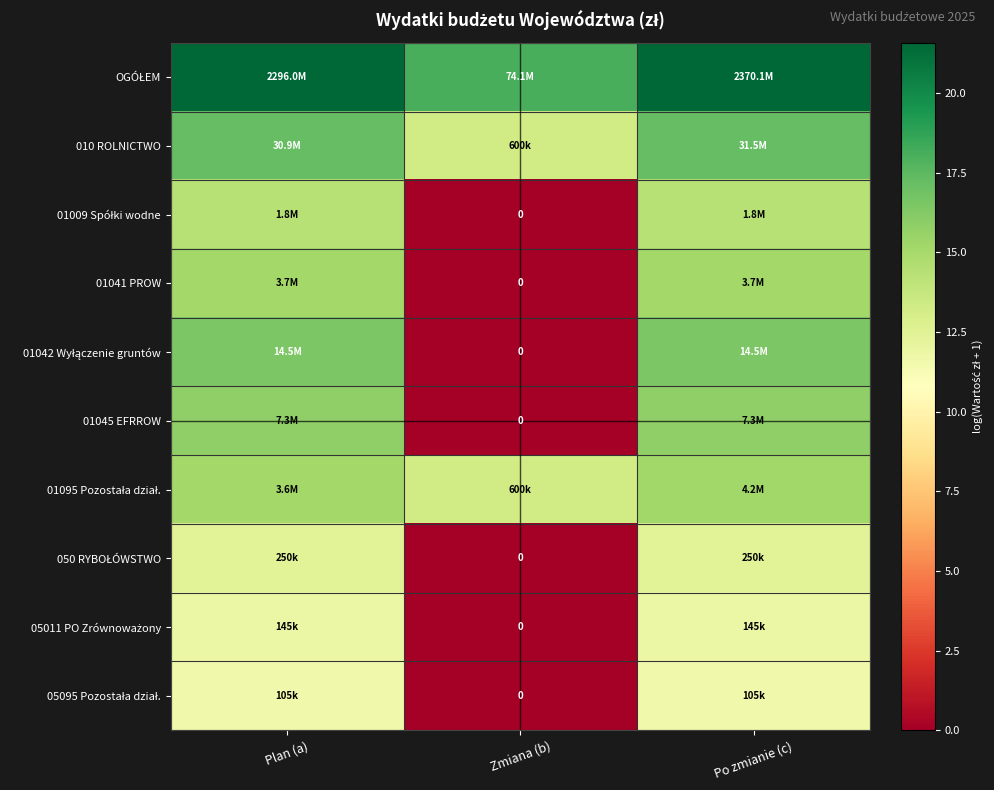

Count the number of data series in this chart.

10